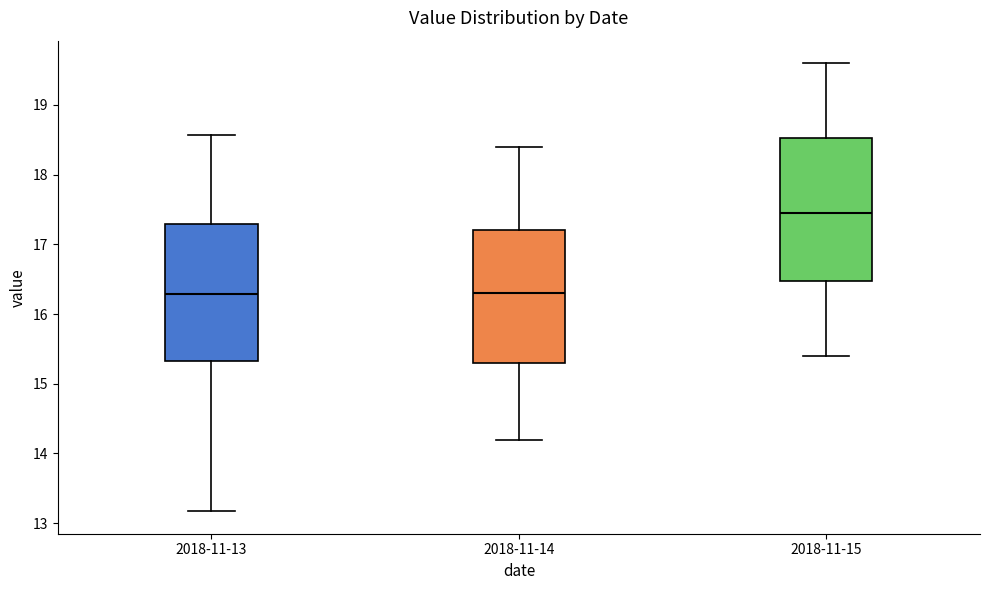

Where does the upper whisker of the box for 2018-11-13 end on the y-axis? The values are not printed on the chart, so give them approximately, as read against the axis.

18.6